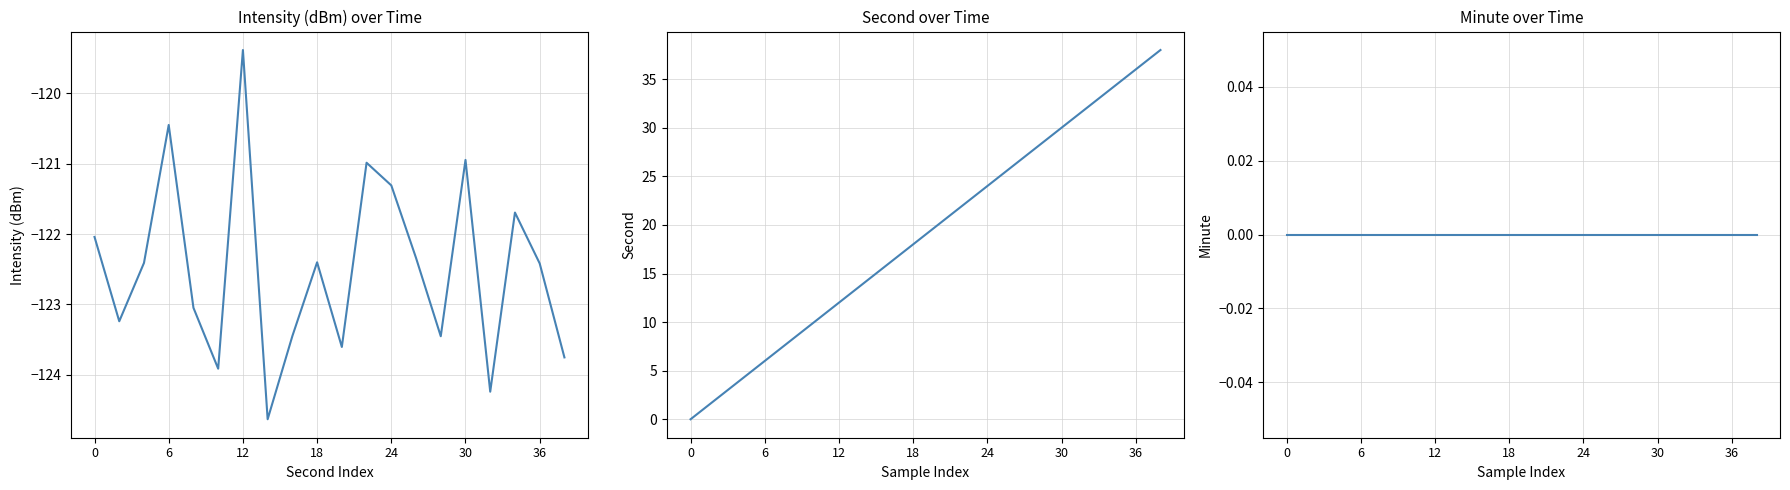

Count the number of data series in this chart.

3